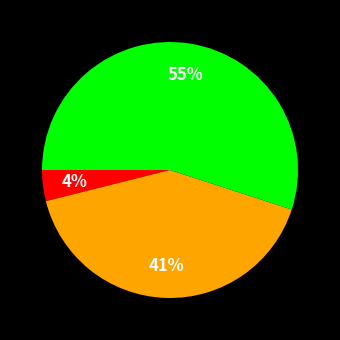

To the nearest percent, what is the difference between the largest and smallest slice percentages?

51%